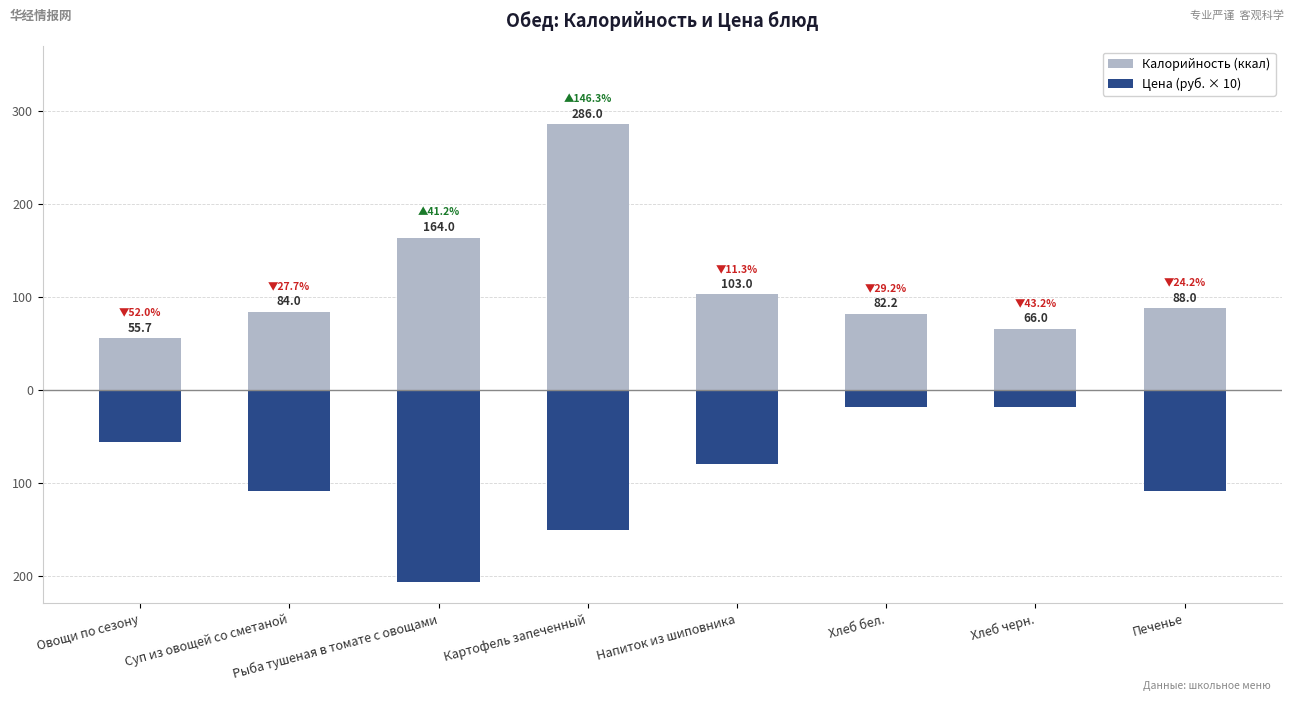

Reading left to right, extract all data points from this chart.

Калорийность (ккал): 55.7	84.0	164.0	286.0	103.0	82.2	66.0	88.0
Цена (руб. × 10): -56.0	-109.0	-206.4	-150.6	-80.0	-18.6	-18.0	-108.5